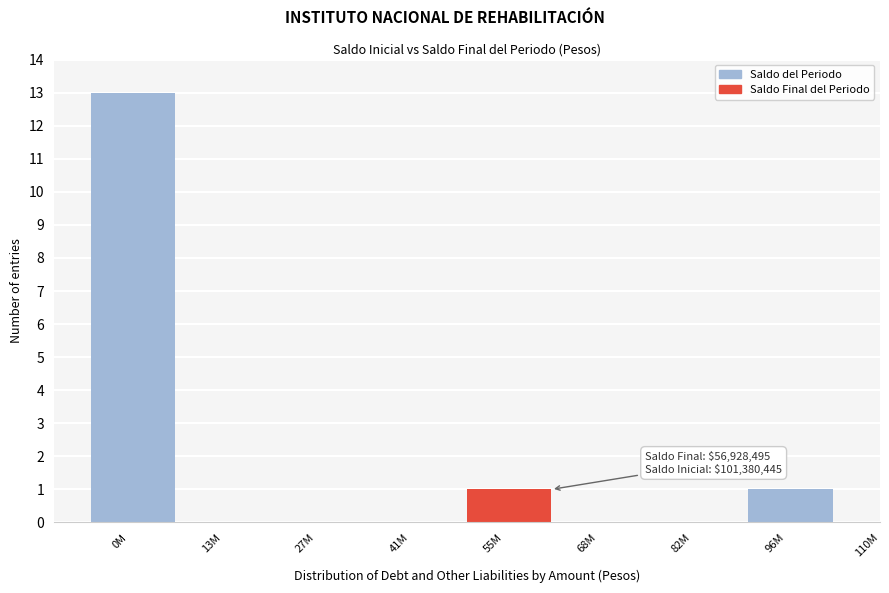

Reading left to right, extract all data points from this chart.

0M=13	13M=0	27M=0	41M=0	55M=1	68M=0	82M=0	96M=1